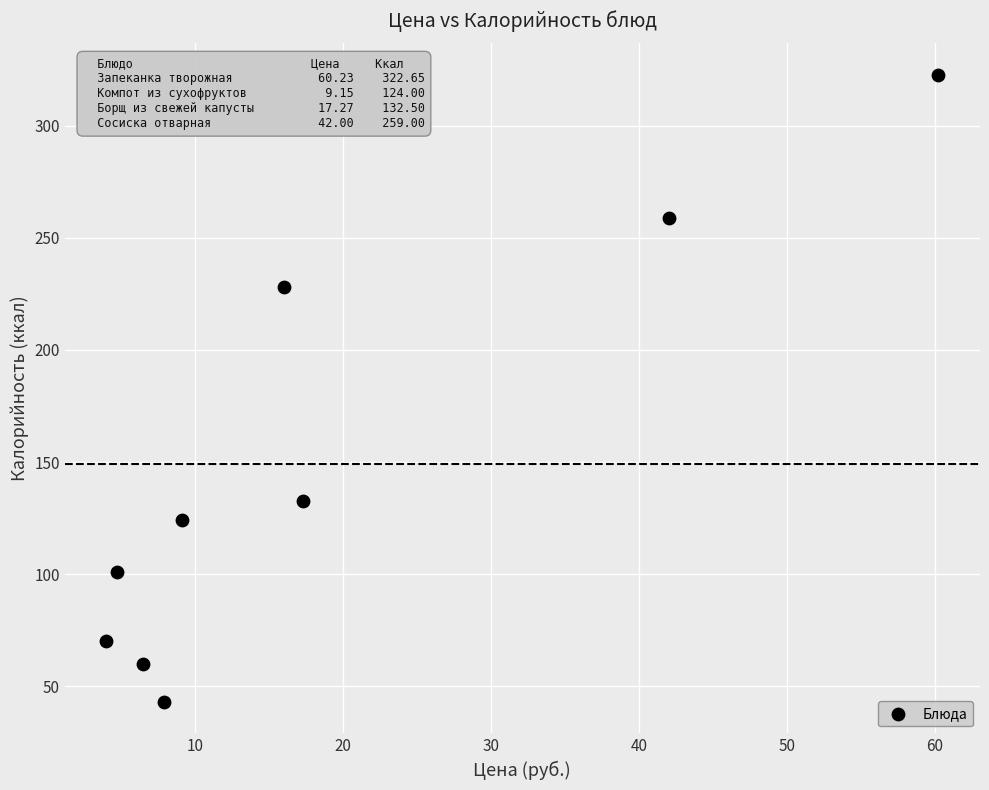

What is the range of X values (max minus min)?

56.2